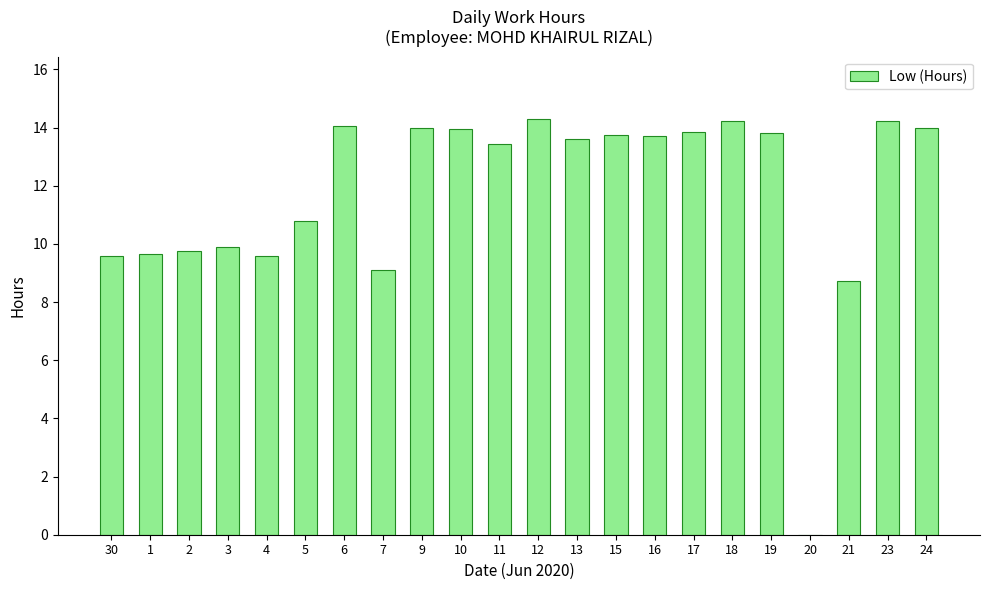

What is the sum of all values?

257.9